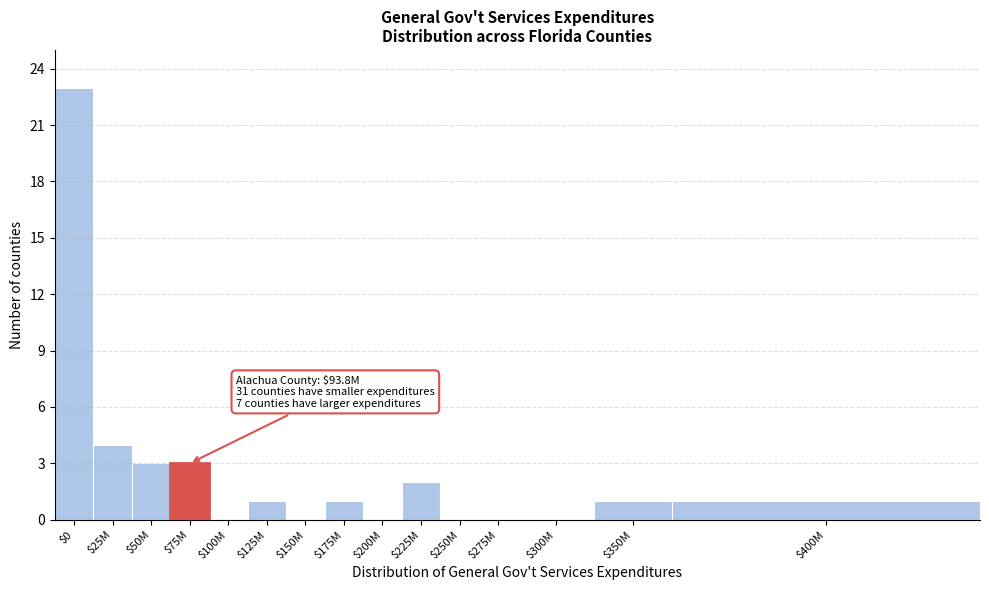

Which category has the highest value across all series?

$0